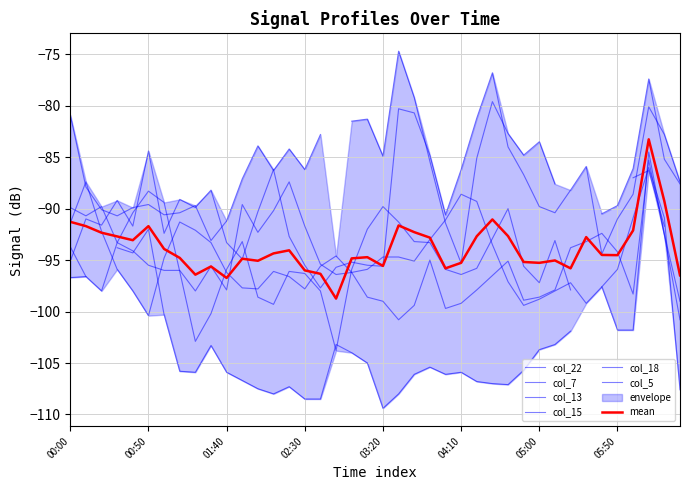

Between 2008/08/13 03:50 and 2008/08/13 05:30, which series saw the biggest shift?

col_18